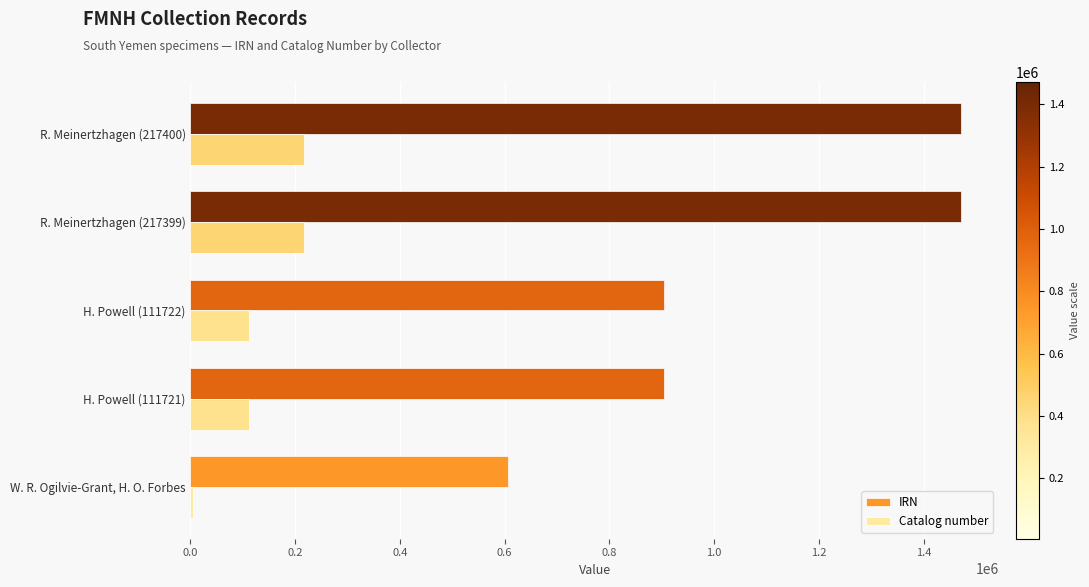

Is it true that IRN equals 820507 at R. Meinertzhagen (217400)?

False